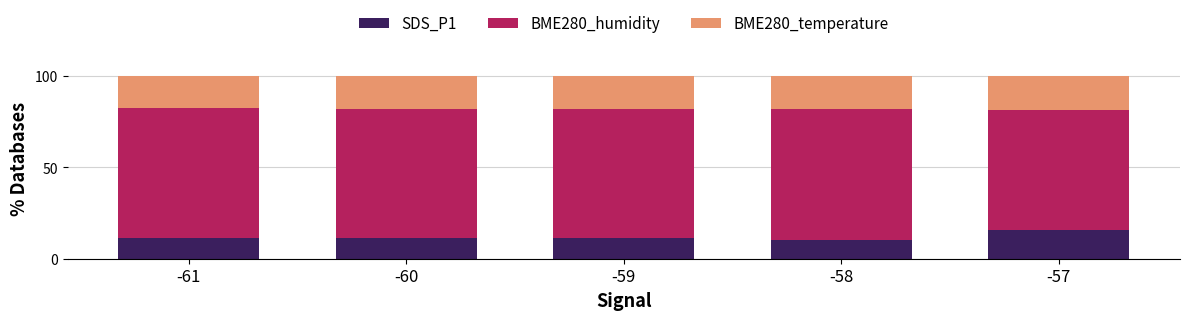

Reading left to right, list the values for the SDS_P1 series.

-61=11.4	-60=11.4	-59=11.4	-58=10.5	-57=15.9